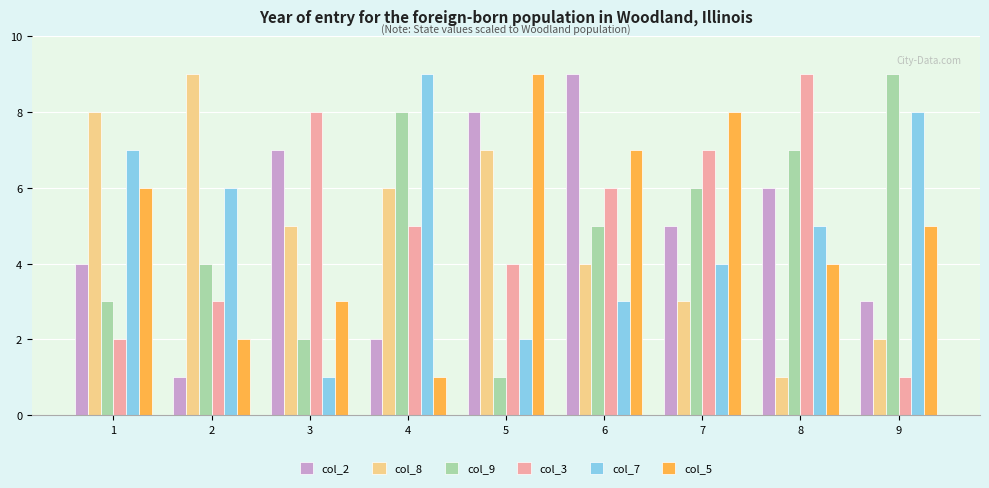

How many categories are shown in the chart?

9